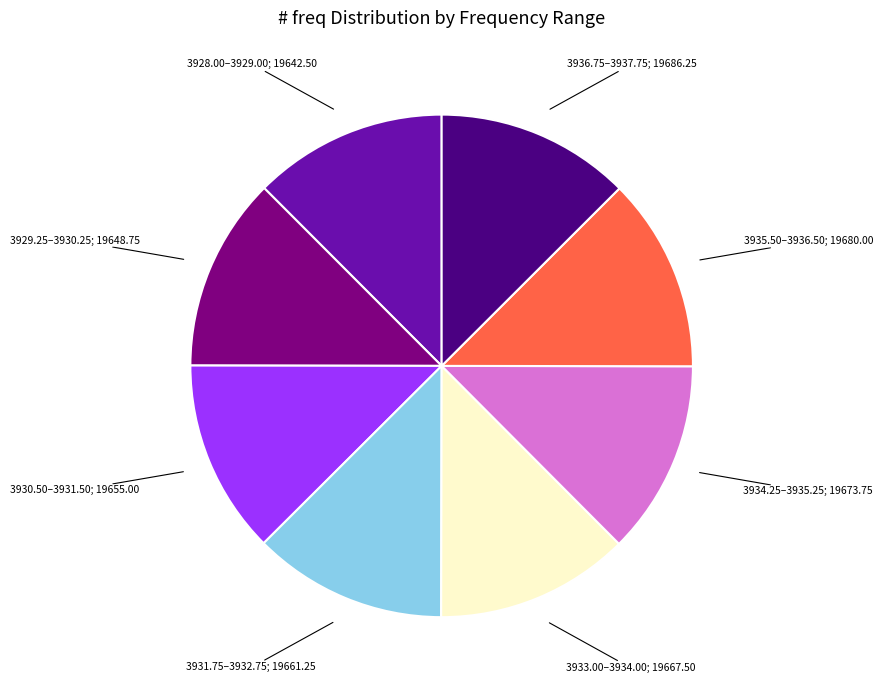

Is there any slice that represents more than half of the pie?

No